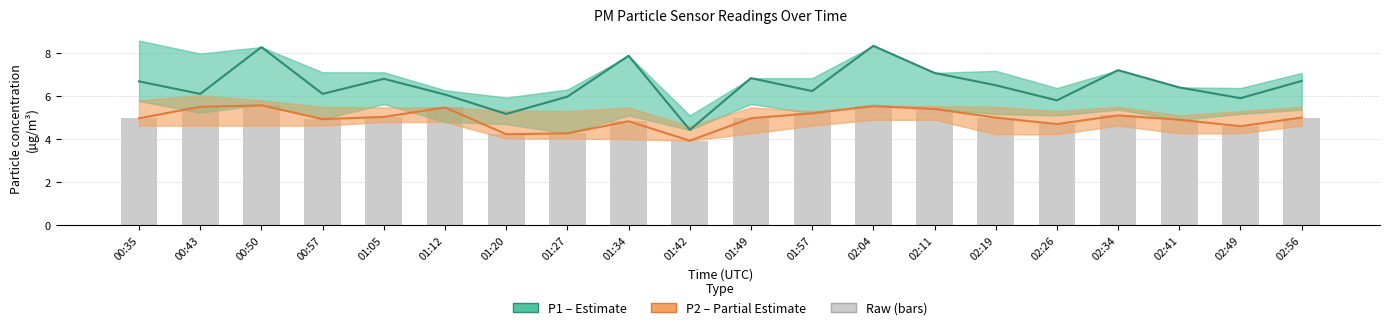

What is the label of the 16th bar from the right?

01:05